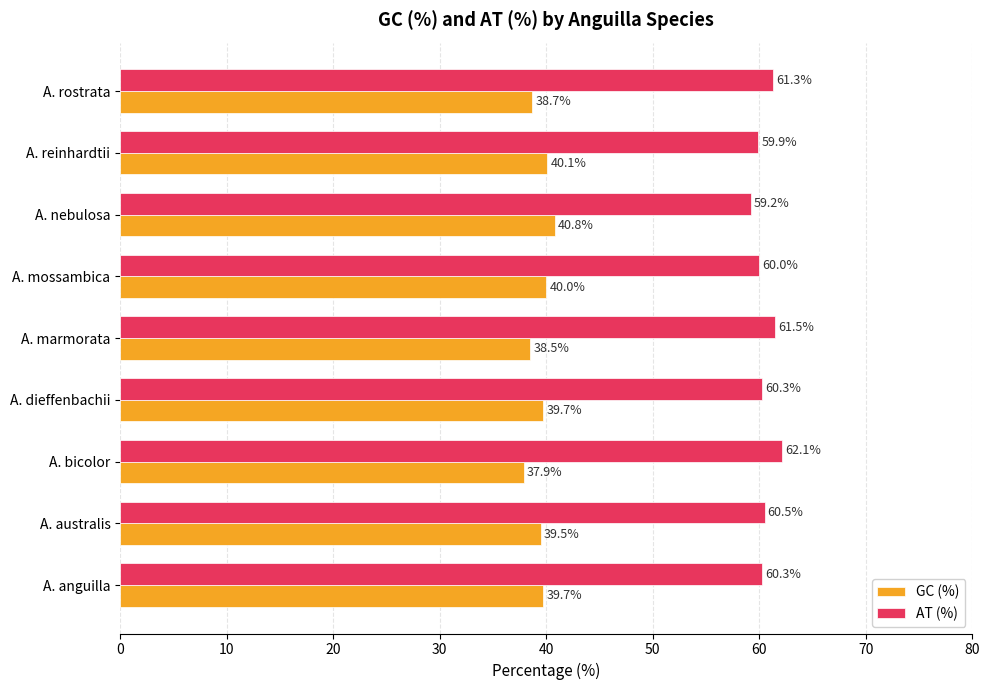

What is the spread (max minus min) of values at A. anguilla?

20.6